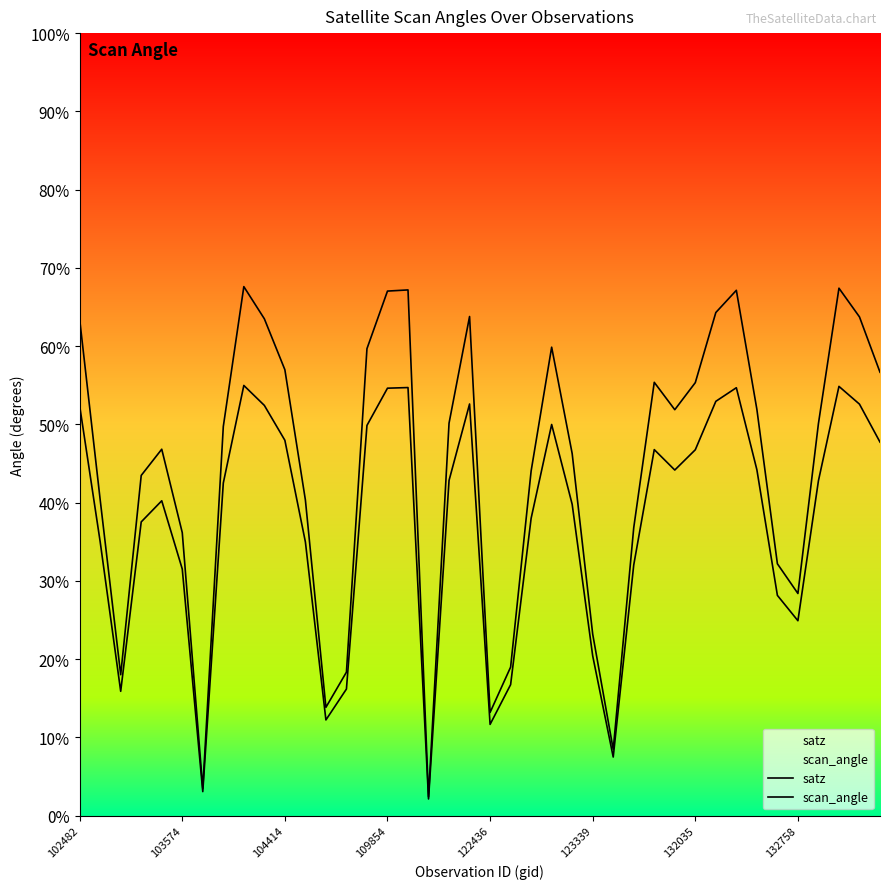

How many lines are shown in the chart?

2